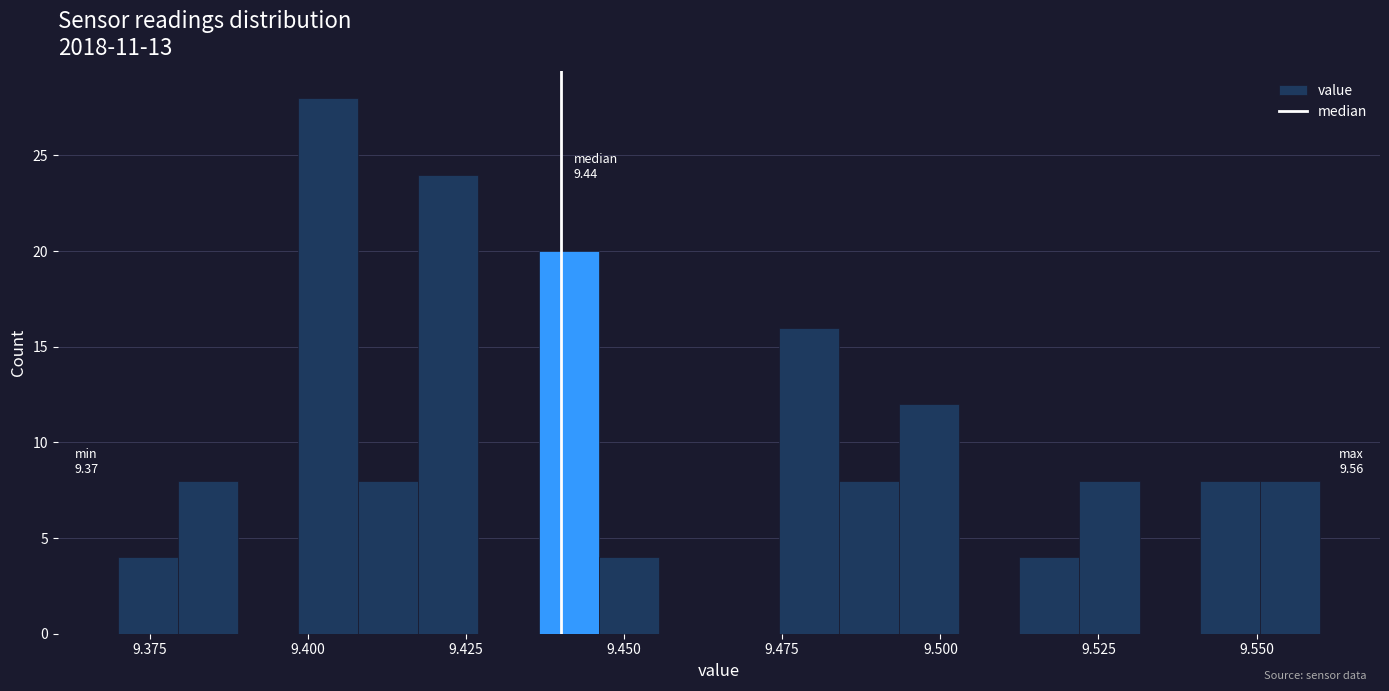

Read against the x-axis, roughly where is the centre of the tallest bar?

9.405